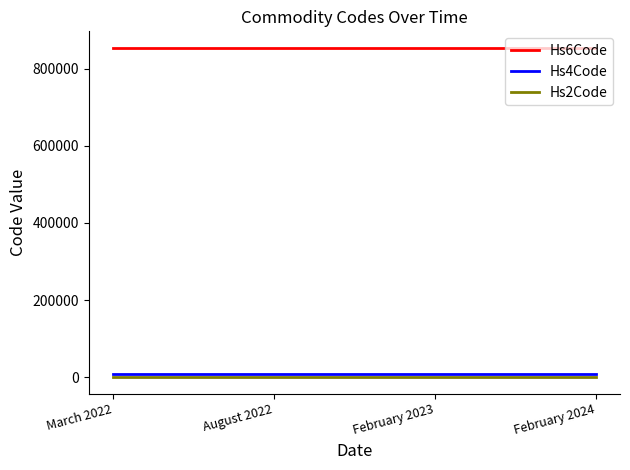

True or false: Hs4Code and Hs2Code intersect in this chart.

False